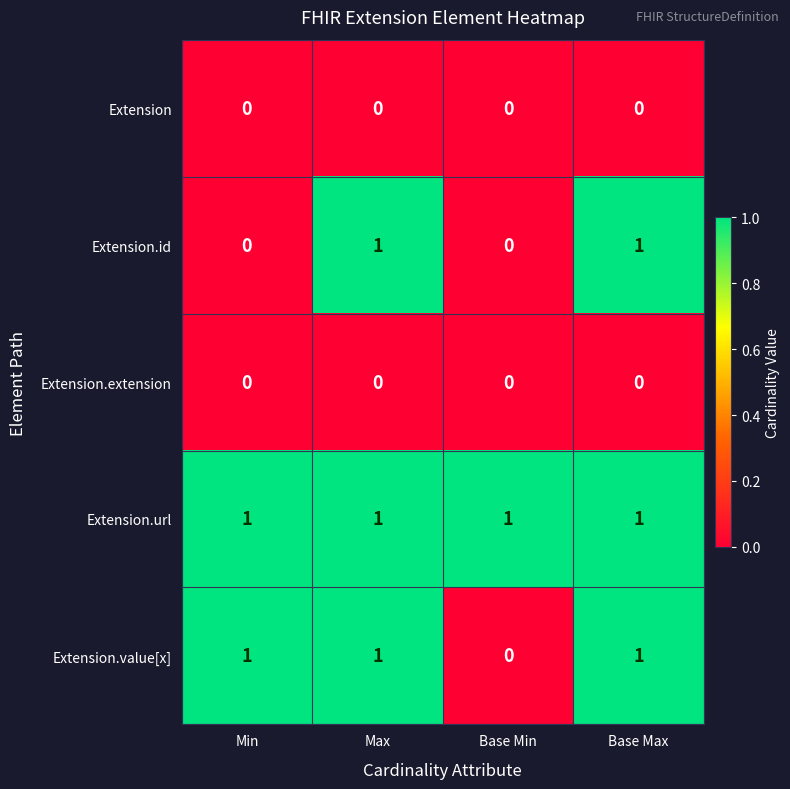

The value of Extension at Base Max is 0. True or false?

True